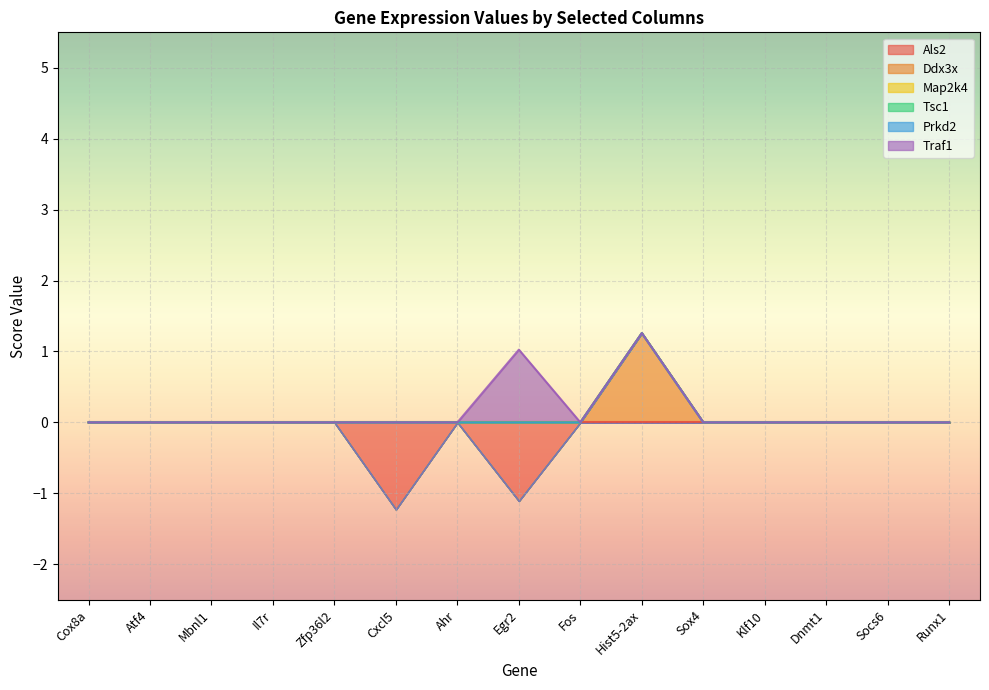

True or false: Map2k4 and Traf1 intersect in this chart.

False